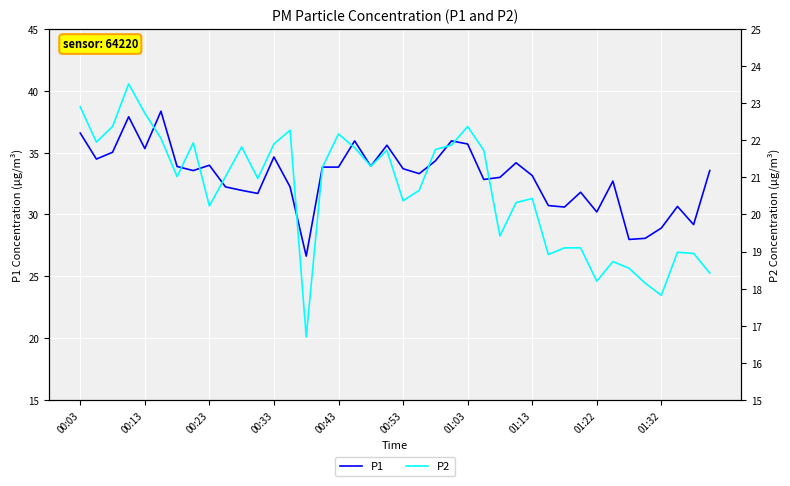

Reading left to right, list all the values displayed in this chart.

P1: 36.6	34.5	35.0	37.9	35.3	38.4	33.9	33.5	34.0	32.2	31.9	31.7	34.6	32.2	26.6	33.8	33.8	36.0	33.9	35.6	33.7	33.3	34.3	36.0	35.7	32.8	33.0	34.2	33.1	30.7	30.6	31.8	30.2	32.7	28.0	28.1	28.9	30.6	29.2	33.5
P2: 22.9	21.9	22.4	23.5	22.7	22.1	21.0	21.9	20.2	21.0	21.8	21.0	21.9	22.3	16.7	21.3	22.2	21.8	21.3	21.7	20.4	20.6	21.8	21.9	22.4	21.7	19.4	20.3	20.4	18.9	19.1	19.1	18.2	18.7	18.6	18.1	17.8	19.0	18.9	18.4